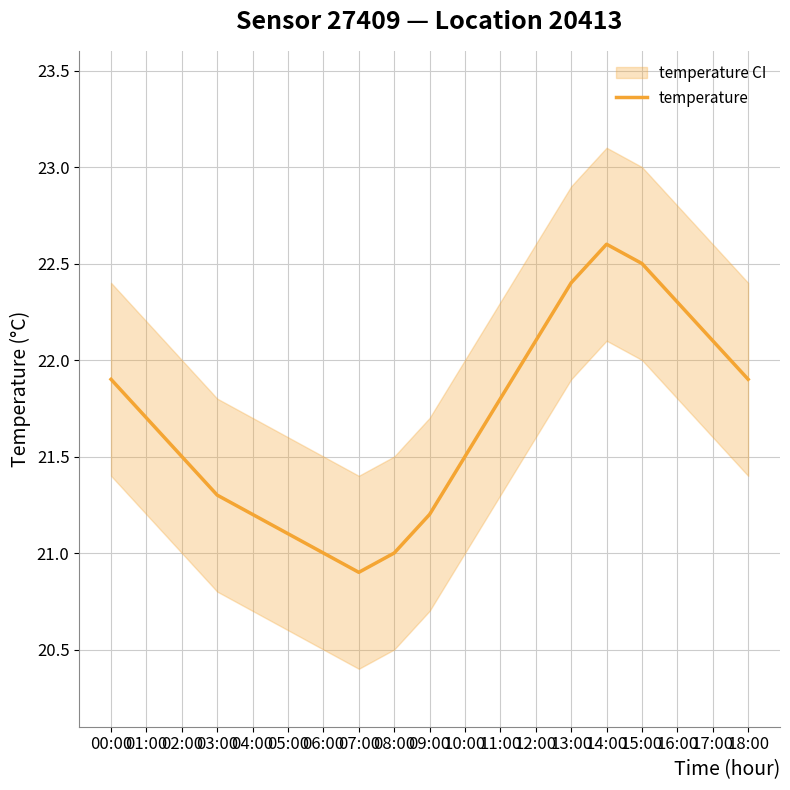

How many points are higher than both their immediate neighbors (excluding endpoints)?

1